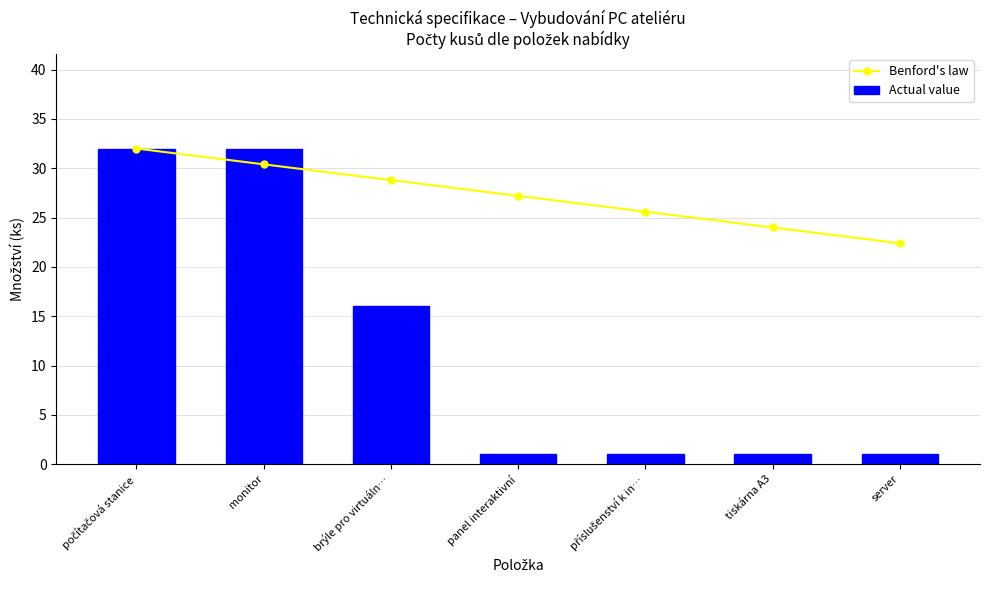

True or false: Actual value has a value of 14.8 at počítačová stanice.

False